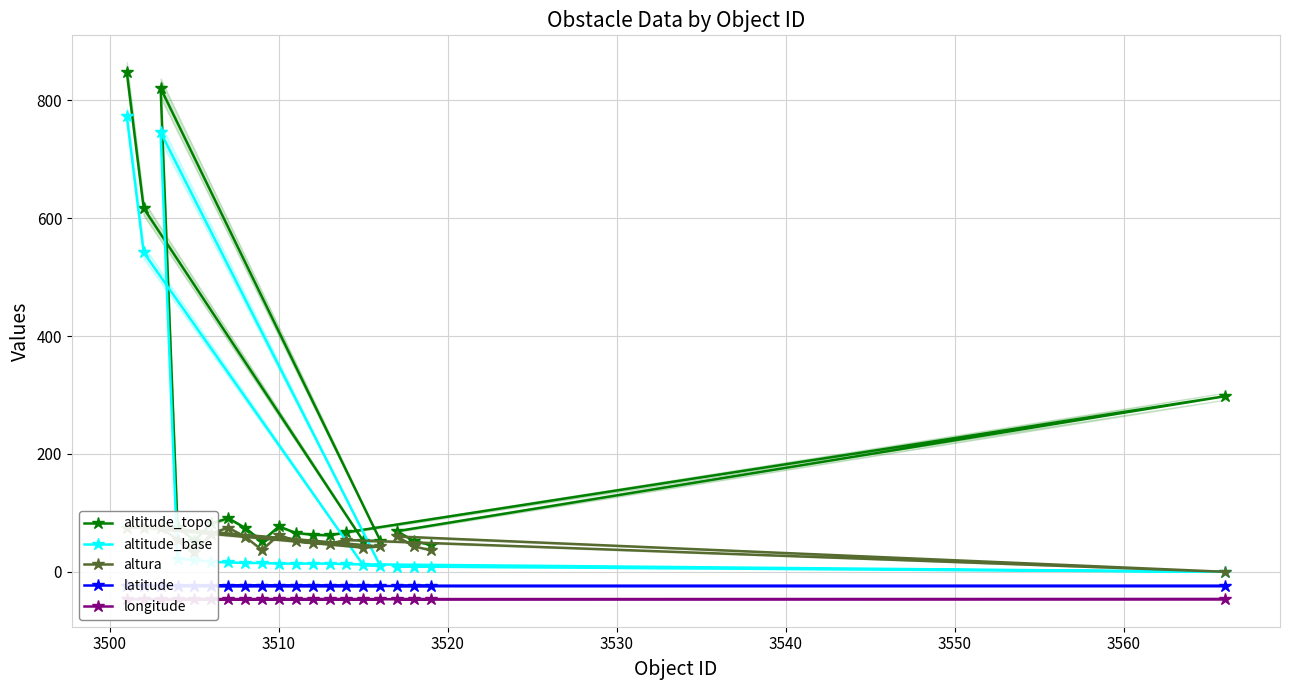

Reading right to left, list all the values displayed in this chart.

altitude_topo: 45.6	52.0	69.0	298.0	67.0	62.0	63.0	66.0	77.0	52.0	74.5	91.0	82.0	53.0	76.5	821.0	53.0	52.0	617.0	848.0
altitude_base: 9.0	9.0	9.0	0.0	13.0	14.0	14.0	14.0	14.0	15.0	15.0	16.0	17.0	20.0	22.0	746.0	10.0	11.0	542.0	773.0
altura: 36.6	43.0	60.0	0.0	54.0	48.0	49.0	52.0	63.0	37.0	59.5	75.0	65.0	33.0	54.5	75.0	43.0	41.0	75.0	75.0
latitude: -24.0	-24.0	-24.0	-24.0	-24.0	-24.0	-24.0	-24.0	-24.0	-24.0	-24.0	-23.9	-23.9	-24.0	-23.9	-23.9	-24.0	-24.0	-24.0	-23.9
longitude: -46.4	-46.5	-46.4	-46.3	-46.5	-46.4	-46.4	-46.5	-46.4	-46.3	-46.4	-46.3	-46.3	-46.3	-46.3	-46.5	-46.5	-46.3	-46.6	-46.6